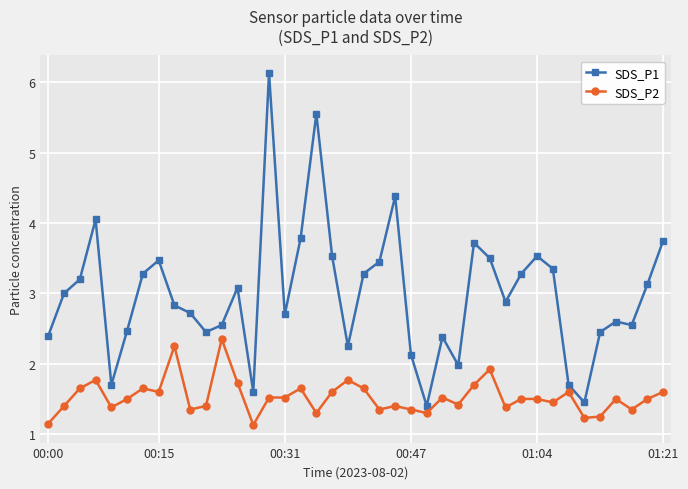

Which series has the widest spread of values?

SDS_P1